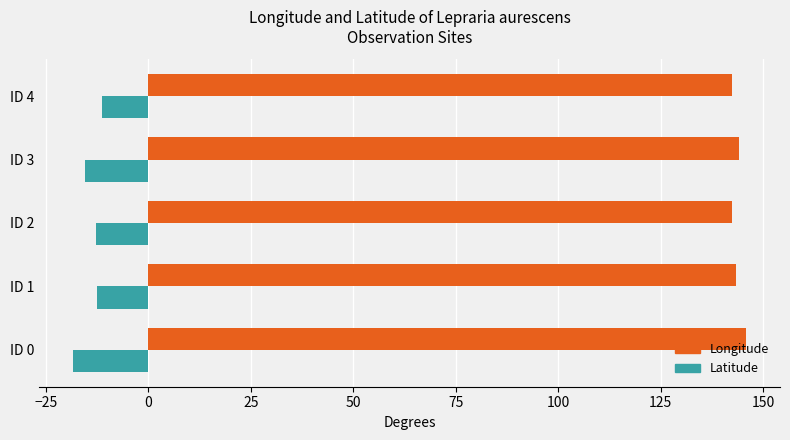

What is the difference between the highest and lowest values at ID 3?

159.7